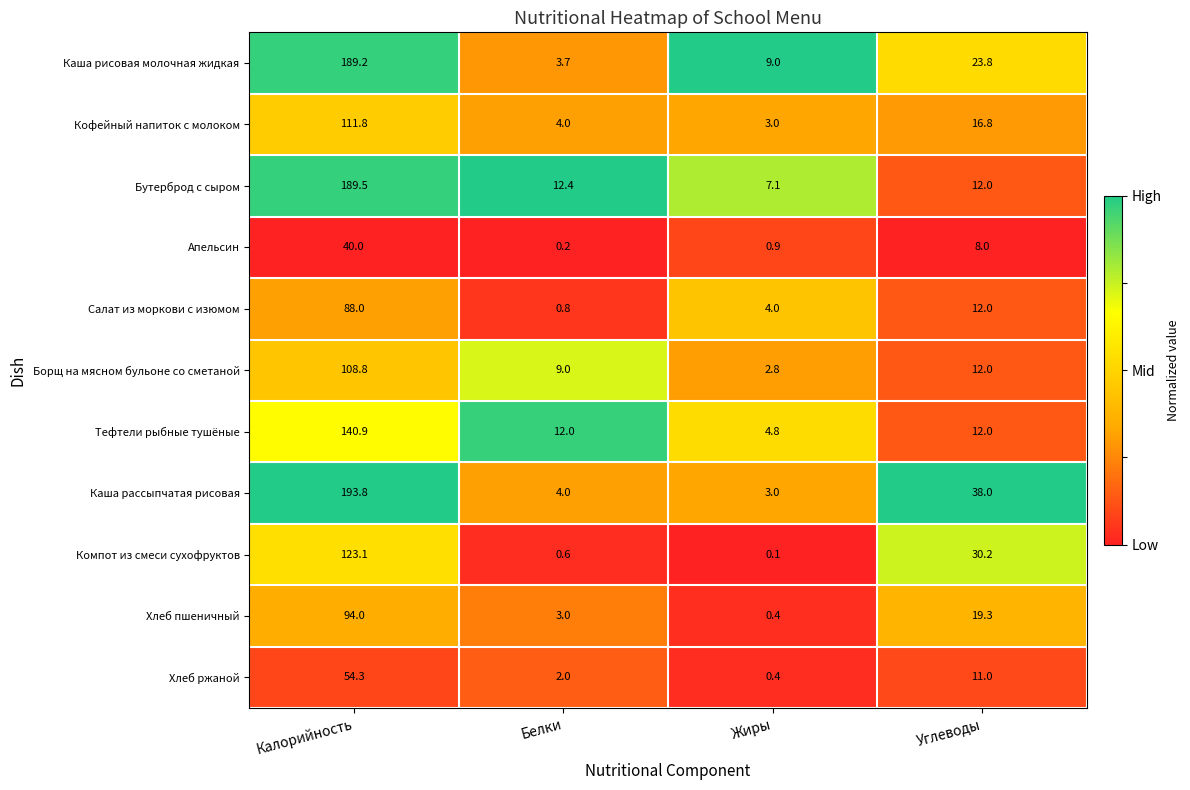

Where does the Каша рисовая молочная жидкая series first go above 23?

Калорийность